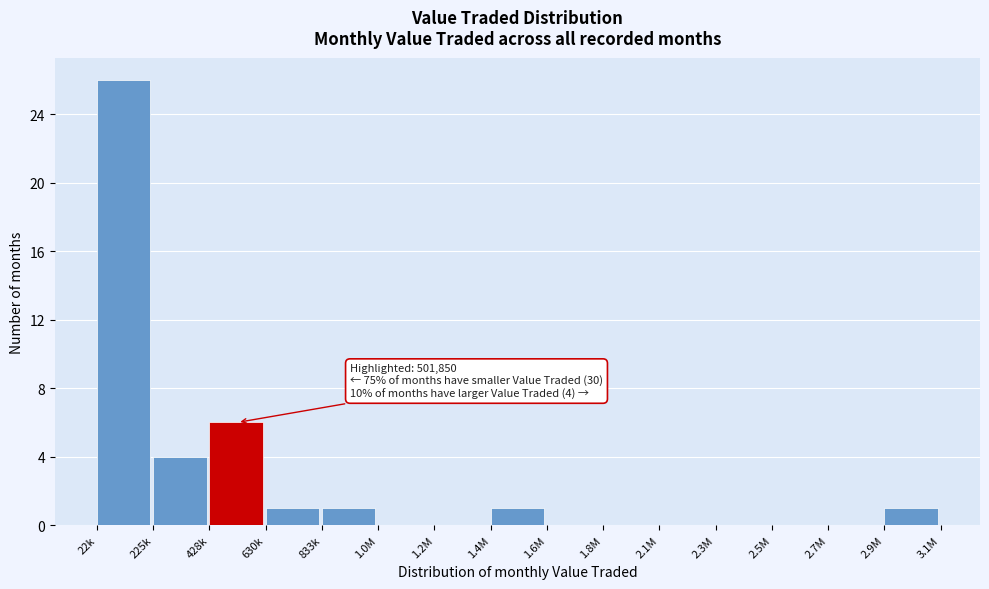

Reading left to right, what are all the values shown in this chart?

22k=26	225k=4	428k=6	630k=1	833k=1	1.0M=0	1.2M=0	1.4M=1	1.6M=0	1.8M=0	2.1M=0	2.3M=0	2.5M=0	2.7M=0	2.9M=1